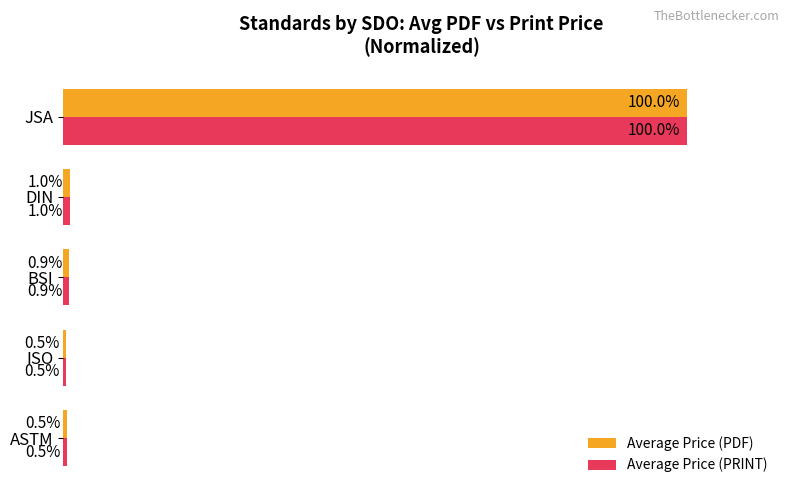

Where is Average Price (PDF) nearest to the value 50?

DIN